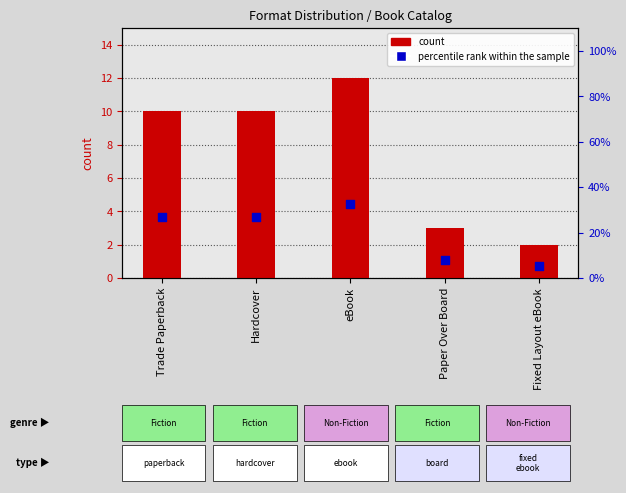

Which series reaches the minimum Y coordinate?

count